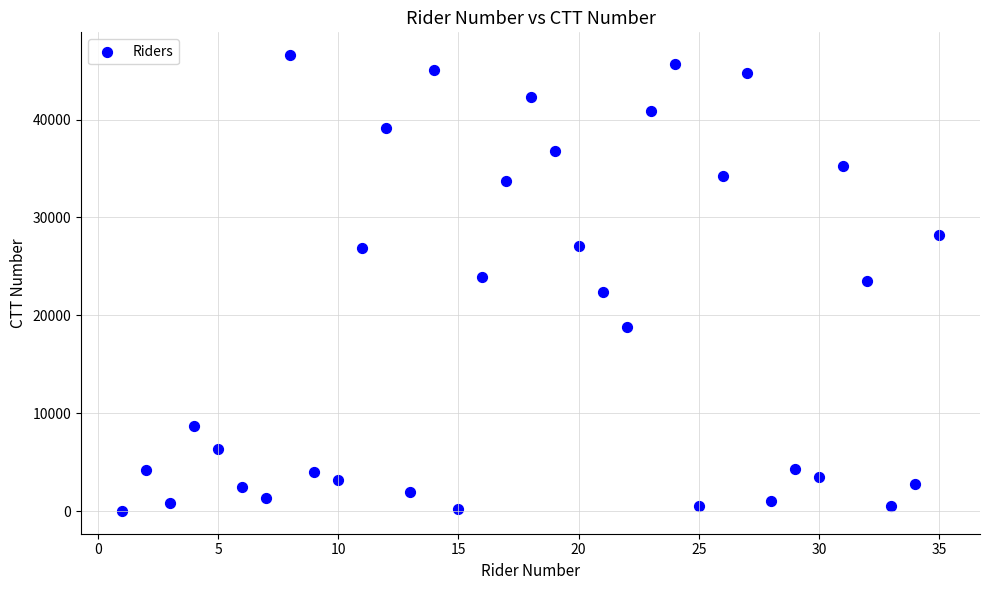

What is the range of X values (max minus min)?

34